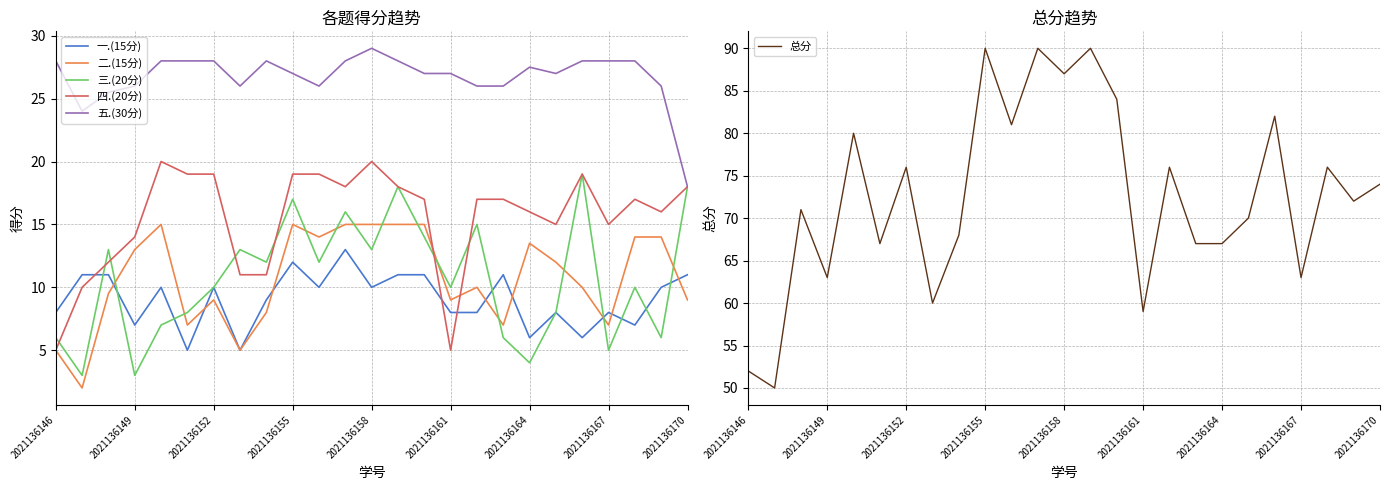

What is the value of the 三.(20分) point at the 12th from the left?

16.0